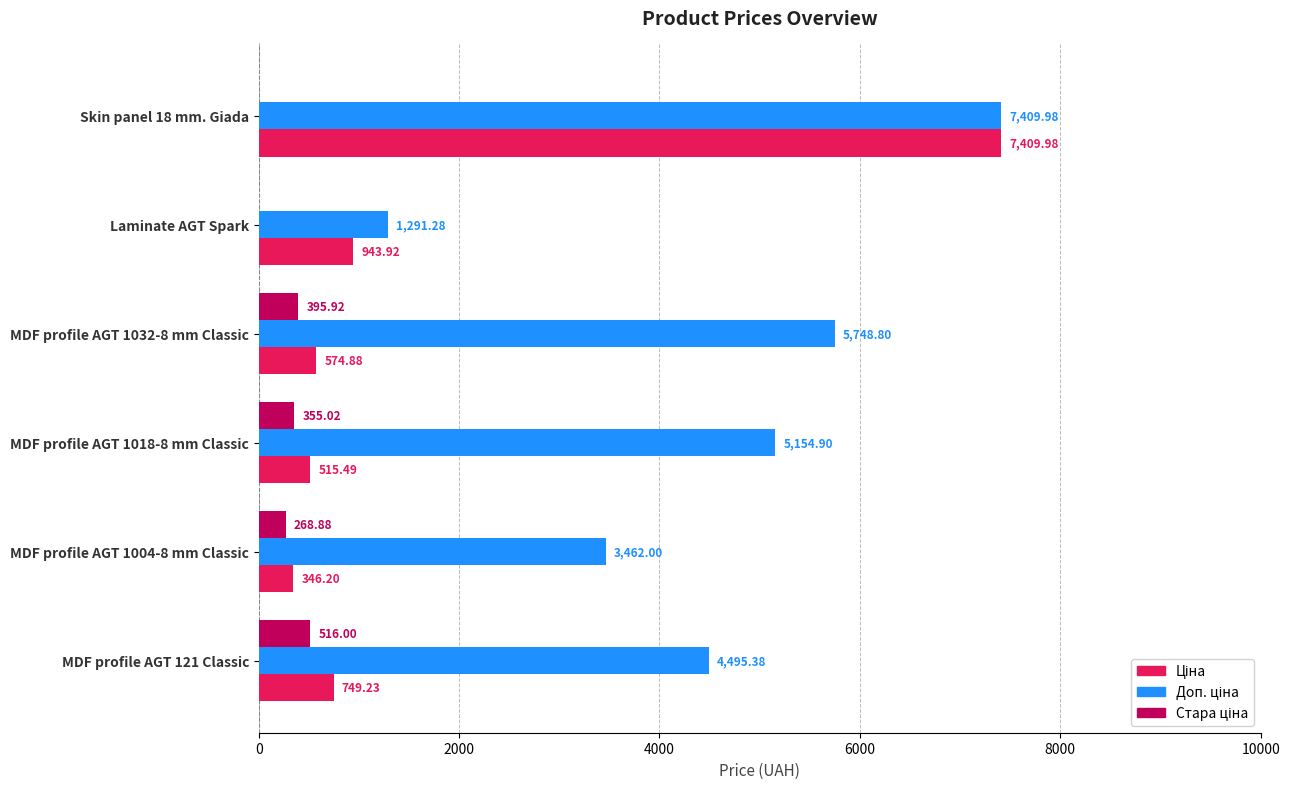

What is the total value across all series at MDF profile AGT 1032-8 mm Classic?

6719.6